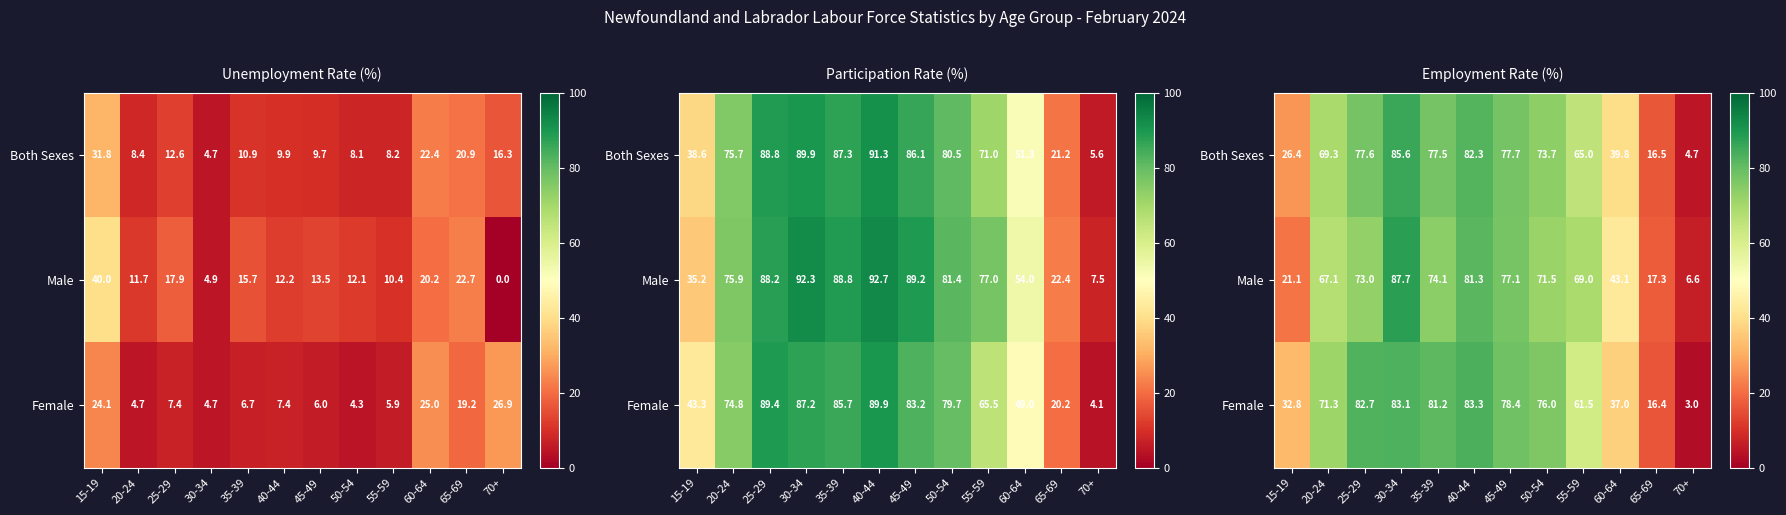

Count the number of categories in the chart.

12